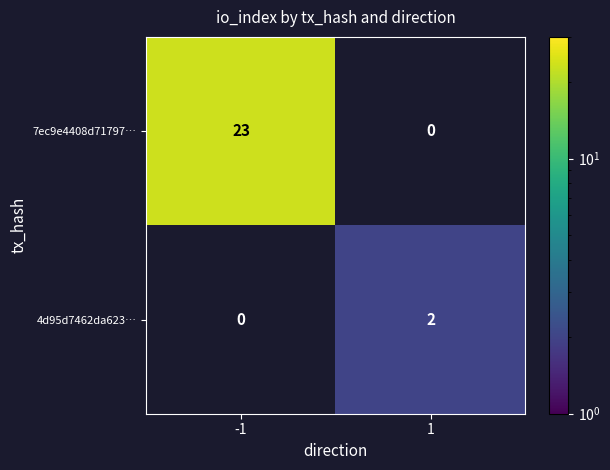

Which series has the widest spread of values?

7ec9e4408d71797…